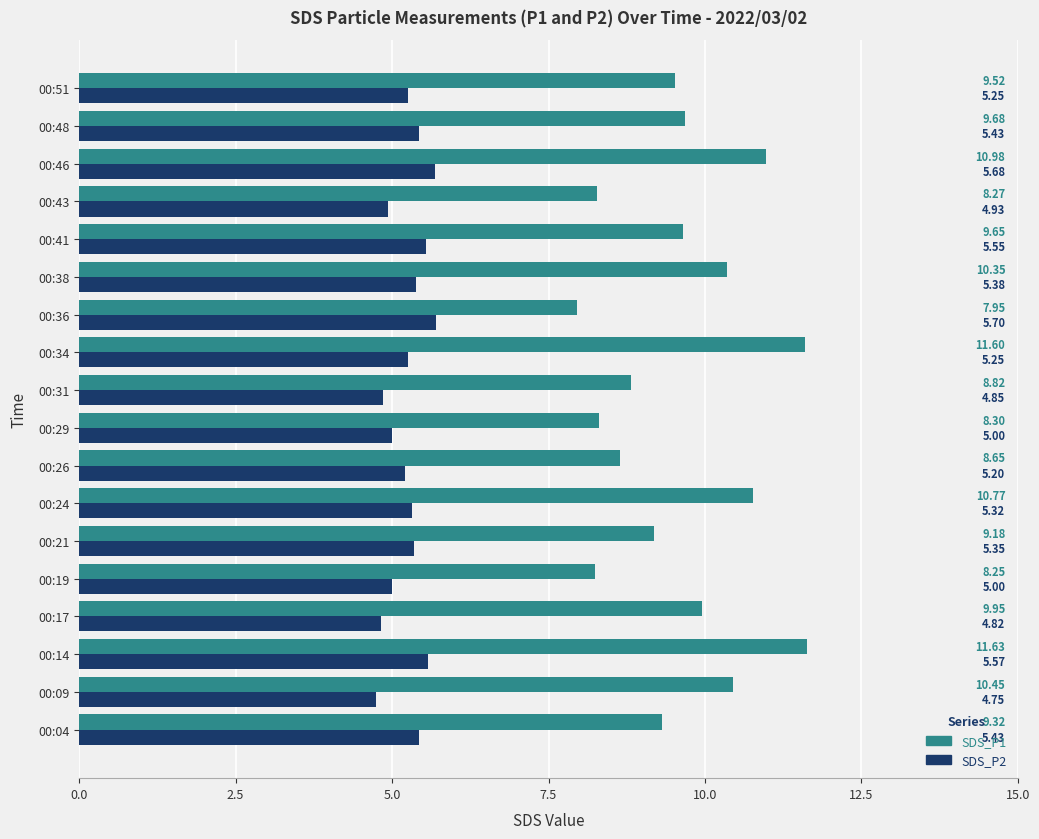

List the series in order of their peak value, highest first.

SDS_P1, SDS_P2